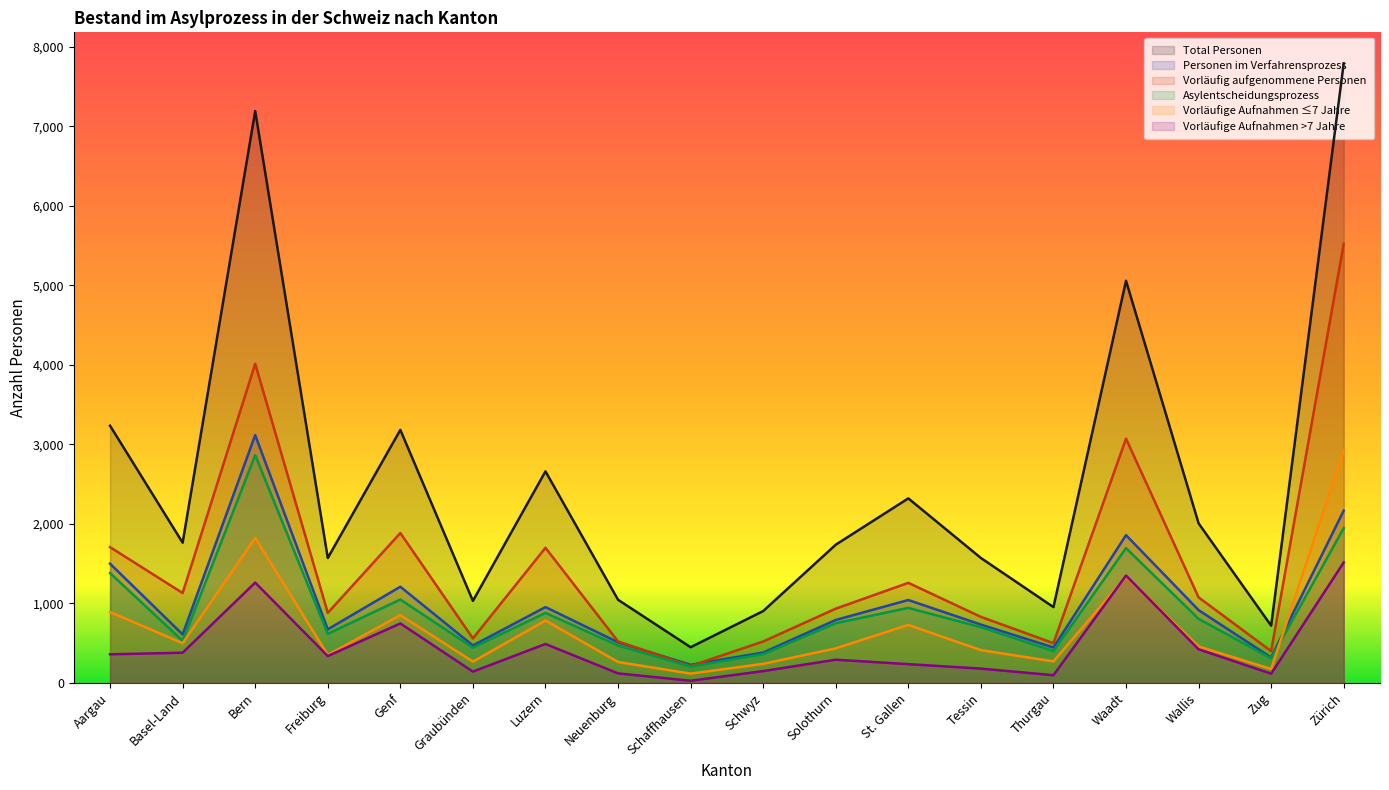

The Vorläufige Aufnahmen >7 Jahre series shows 6 at Schaffhausen. True or false?

False